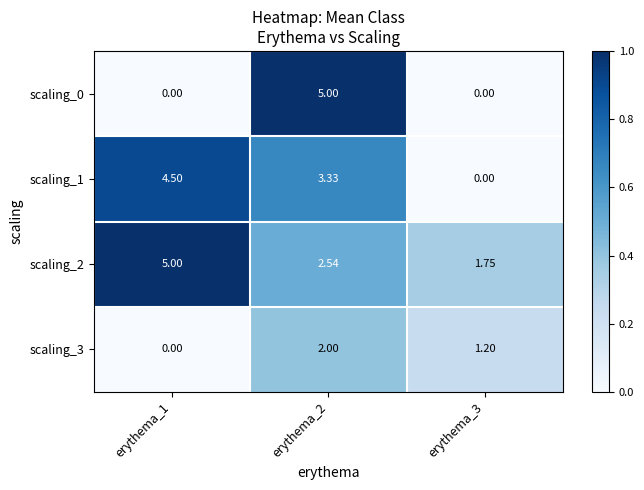

How many distinct data groups are displayed?

4